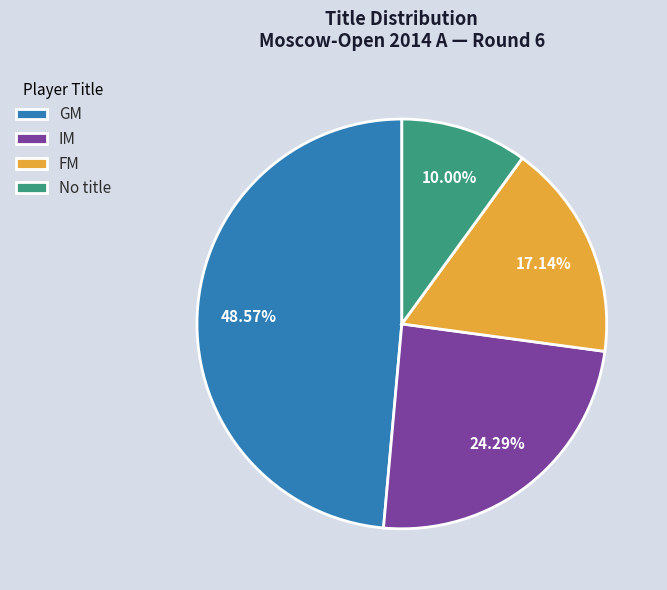

How many slices are in this pie chart?

4